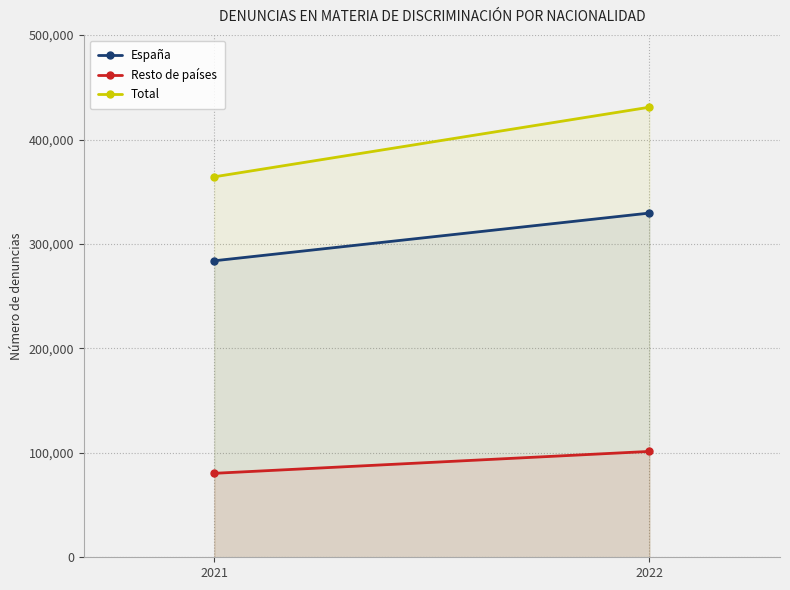

Is the value of Total at 2021 greater than the value of Resto de países at 2022?

Yes